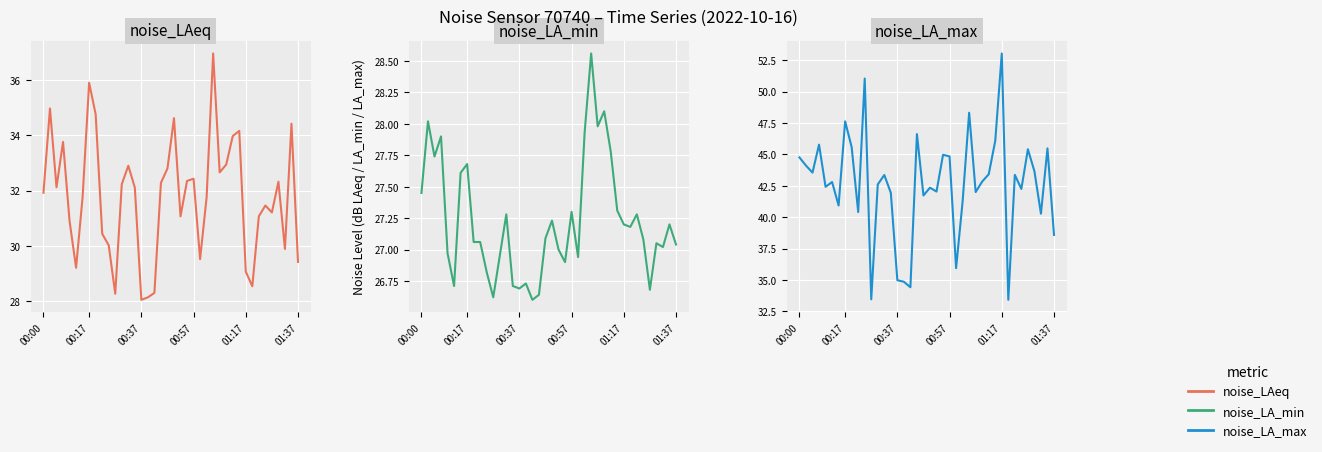

How many interior local valleys does the noise_LA_max series have?

13